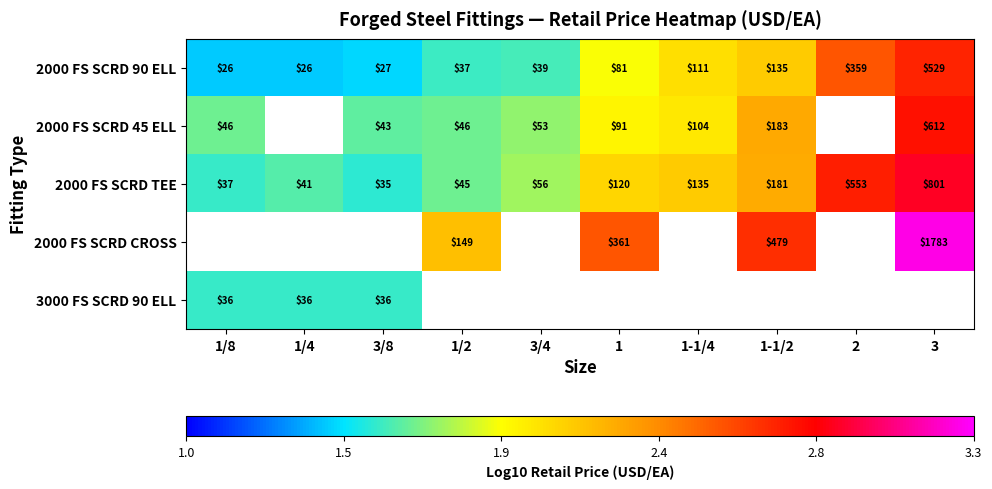

The value of 2000 FS SCRD 45 ELL at 3/4 is 2.3. True or false?

False